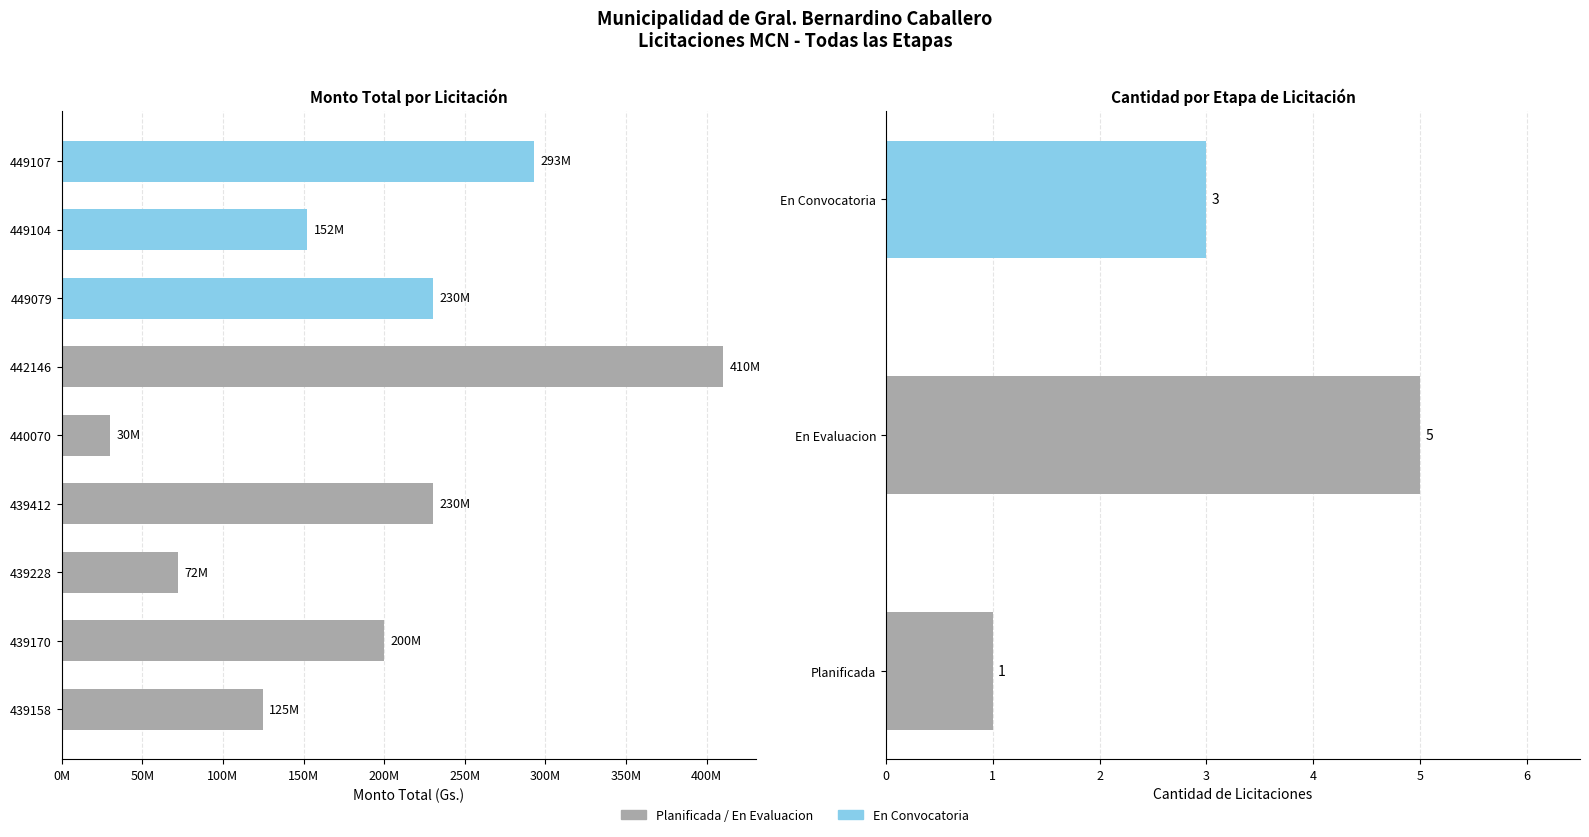

What is the difference between the second highest and second lowest values?

220854500